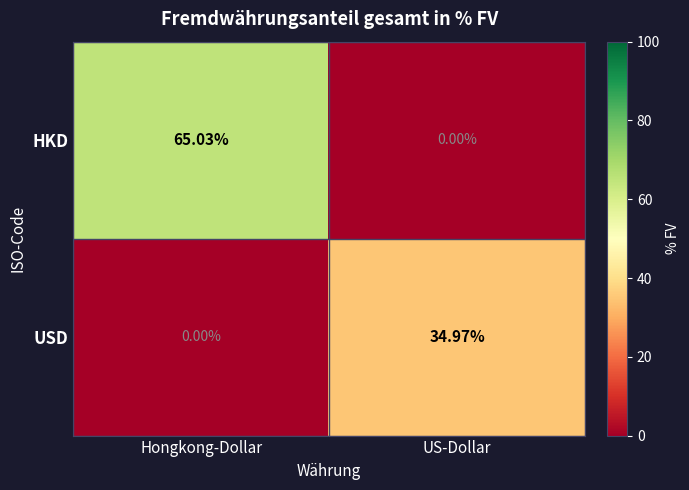

At which label does USD first exceed 34?

US-Dollar